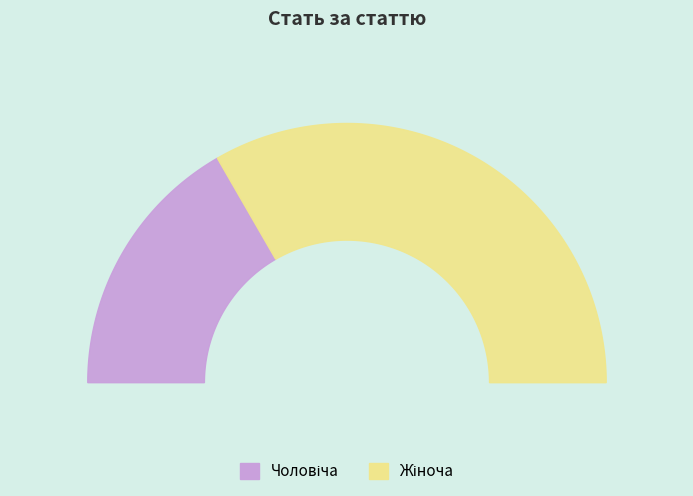

How many segments does this pie chart have?

2